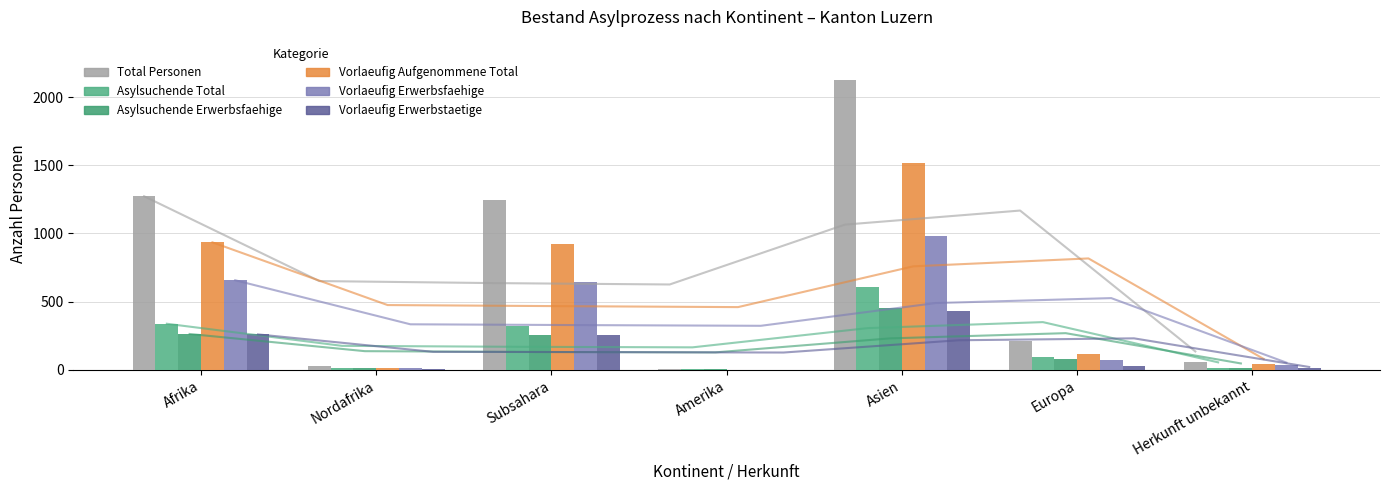

Rank the series at Subsahara from highest to lowest value.

Total Personen, Vorlaeufig Aufgenommene Total, Vorlaeufig Erwerbsfaehige, Asylsuchende Total, Vorlaeufig Erwerbstaetige, Asylsuchende Erwerbsfaehige